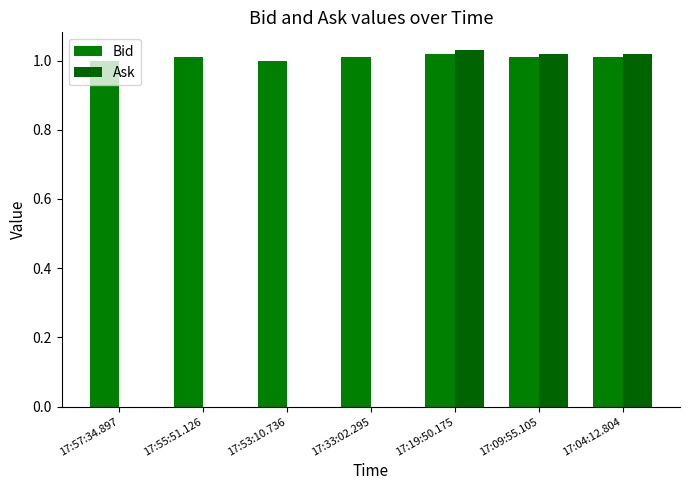

Are the bars horizontal?

No